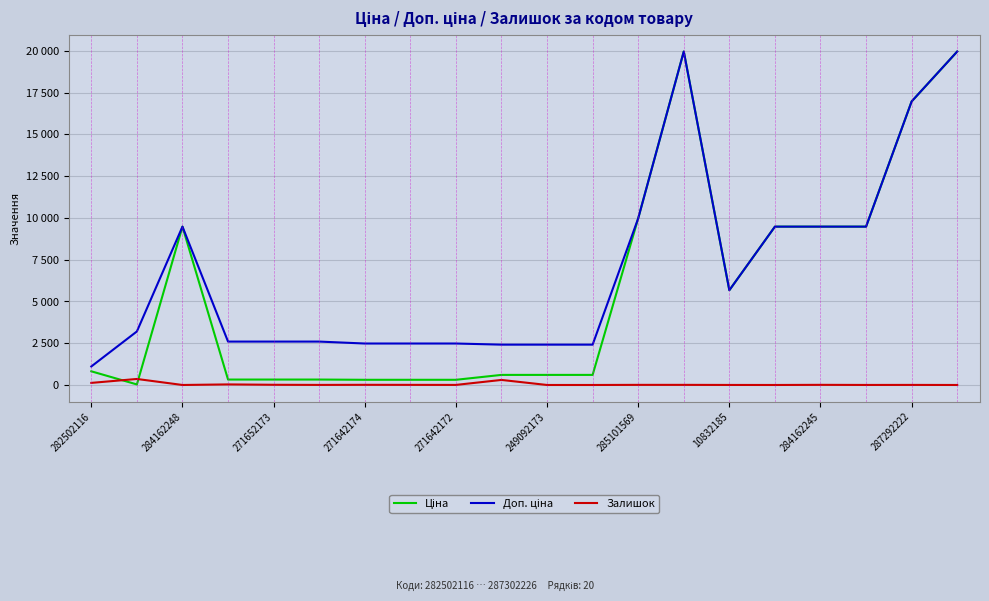

Is this an area chart (filled region under the line)?

No